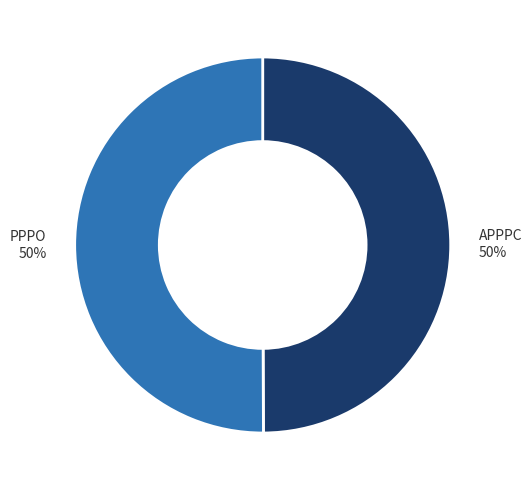

To the nearest percent, what percentage of the pie is PPPO?

50%